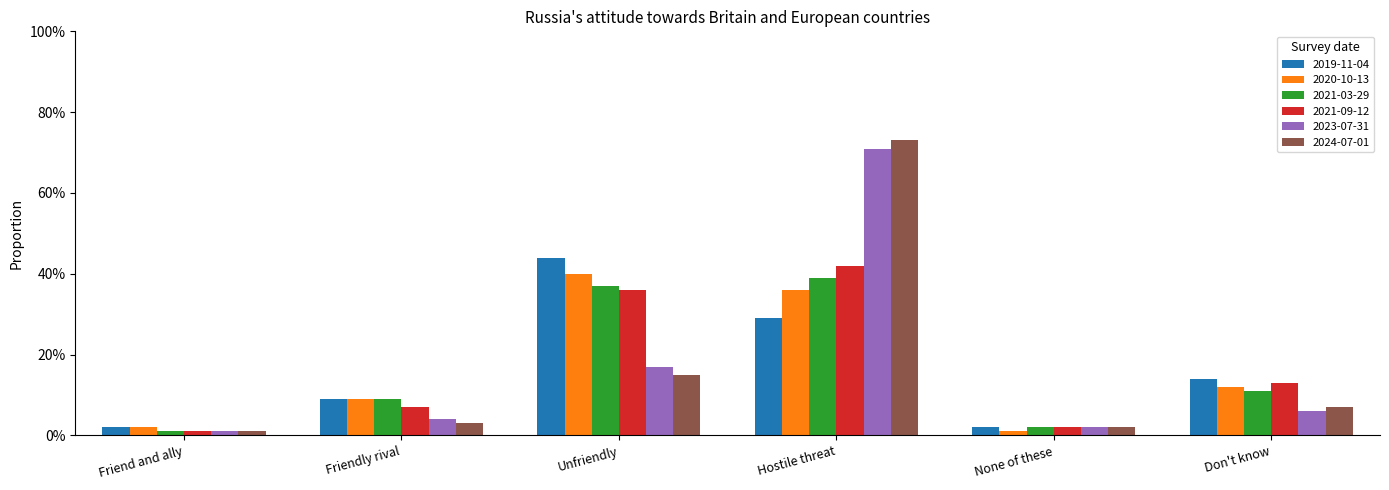

Is the value of 2023-07-31 at Don't know greater than the value of 2020-10-13 at Unfriendly?

No